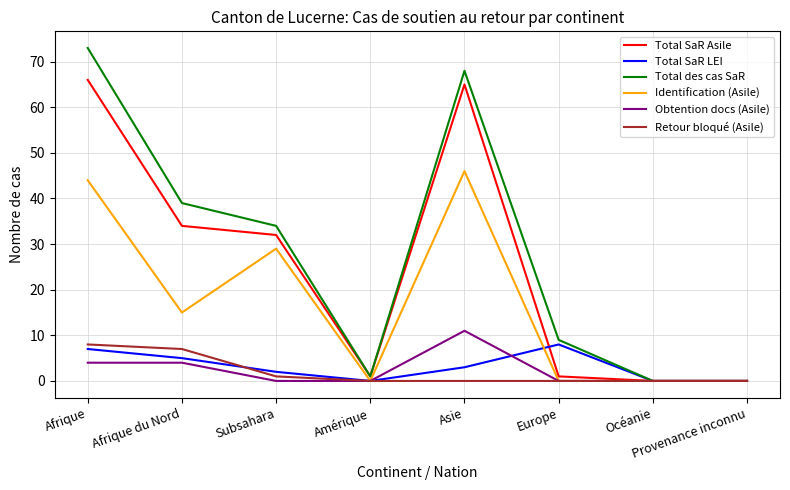

What is the difference between the maximum and minimum values in the Total SaR Asile series?

66